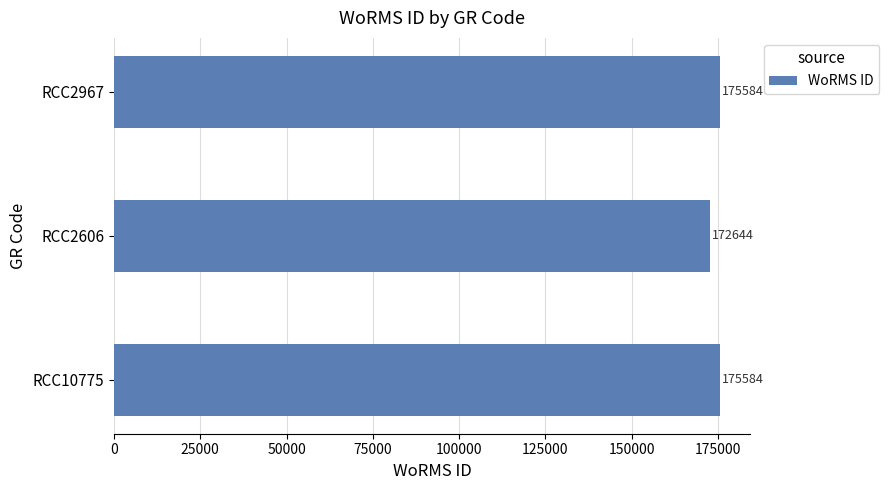

What is the difference between the maximum and minimum values?

2940